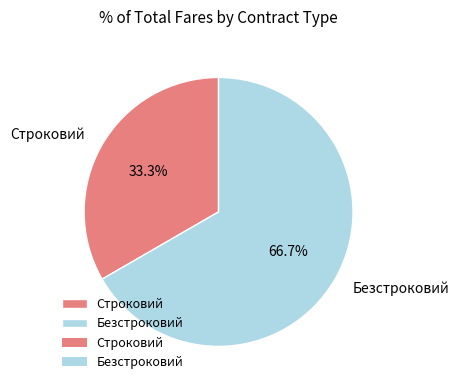

What is the ratio of the value at Строковий to the value at Безстроковий?

0.5